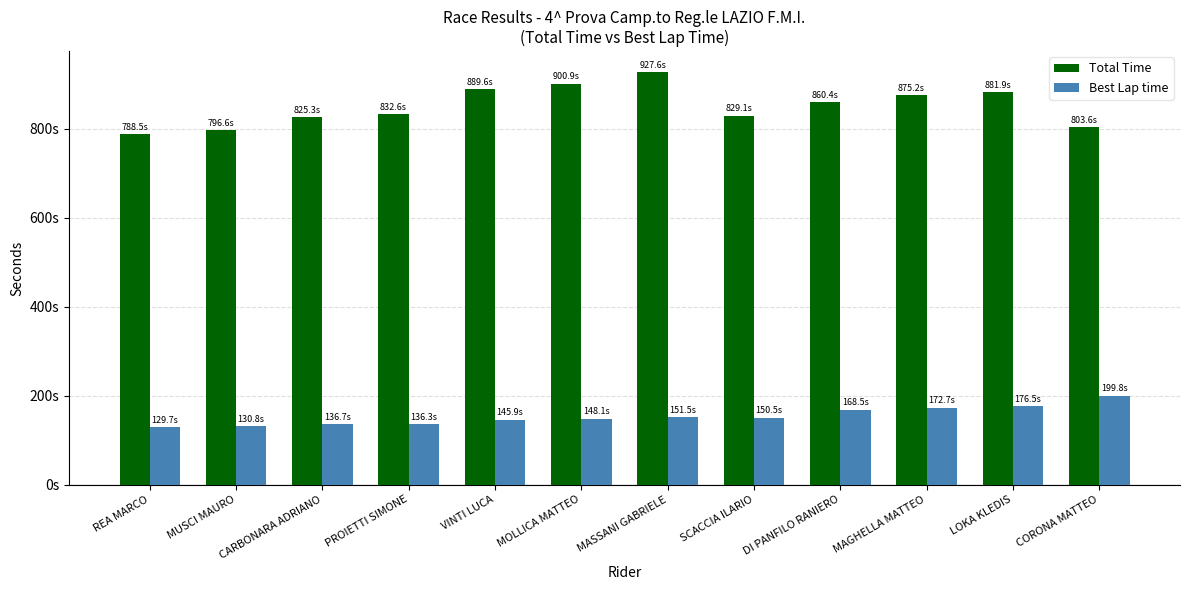

What is the label of the 9th bar from the right?

PROIETTI SIMONE